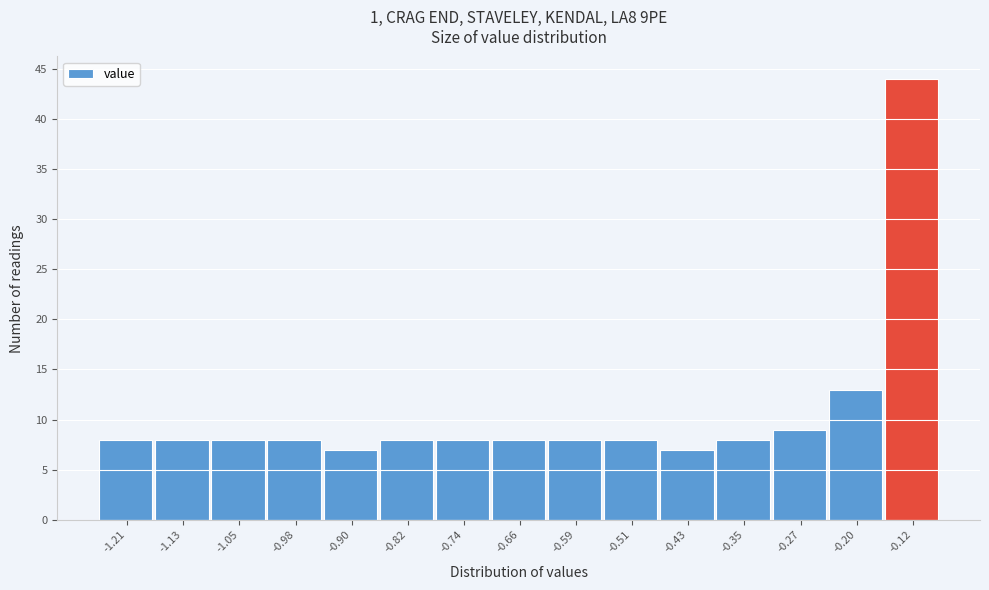

Reading left to right, transcribe all the data shown in this chart.

-1.21=8	-1.13=8	-1.05=8	-0.98=8	-0.90=7	-0.82=8	-0.74=8	-0.66=8	-0.59=8	-0.51=8	-0.43=7	-0.35=8	-0.27=9	-0.20=13	-0.12=44